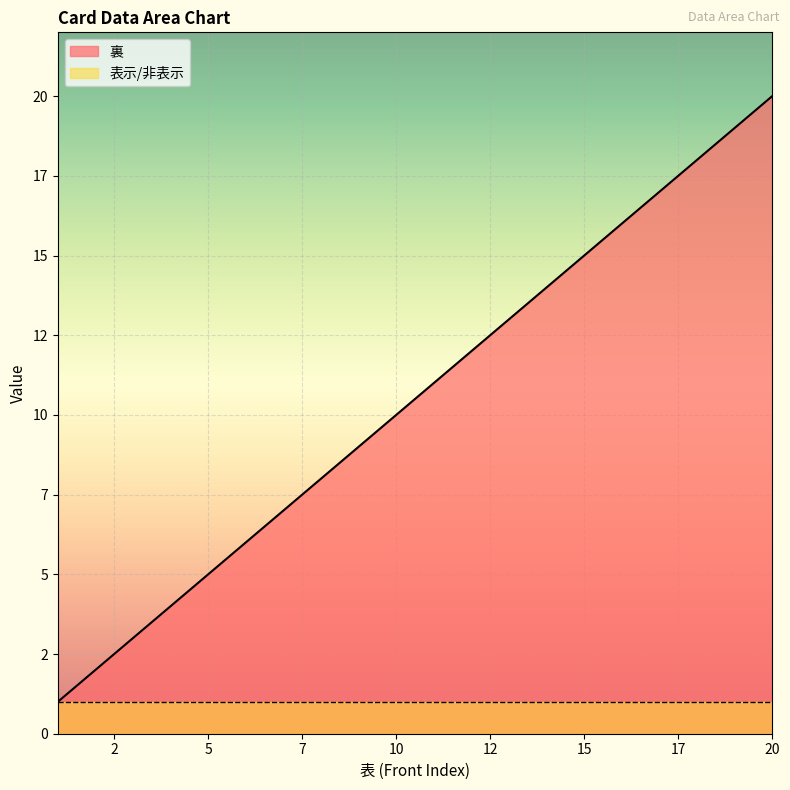

At which label is the value closest to 10?

10